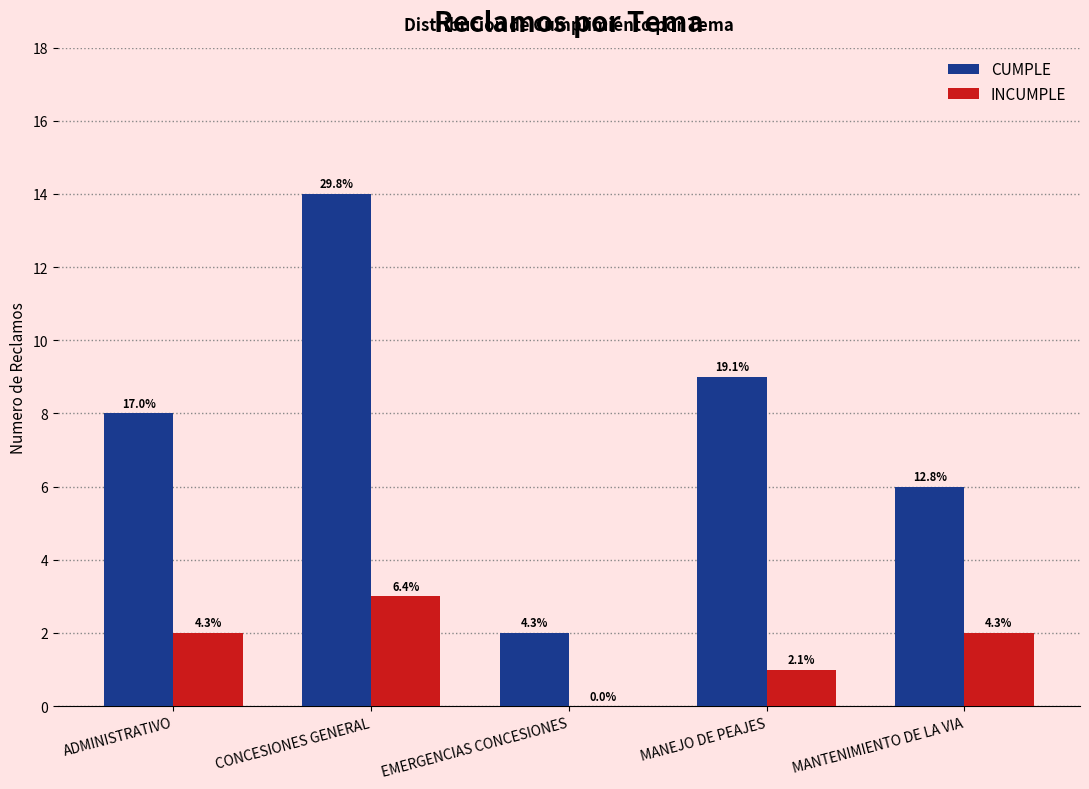

What is the total value across all series at ADMINISTRATIVO?

10